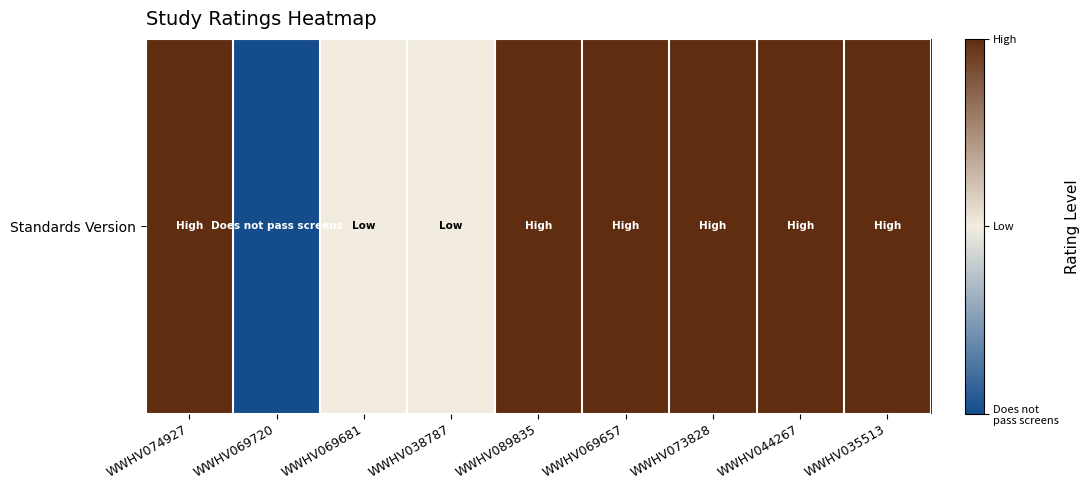

List the labels in order of value, largest first.

WWHV074927, WWHV089835, WWHV069657, WWHV073828, WWHV044267, WWHV035513, WWHV069681, WWHV038787, WWHV069720